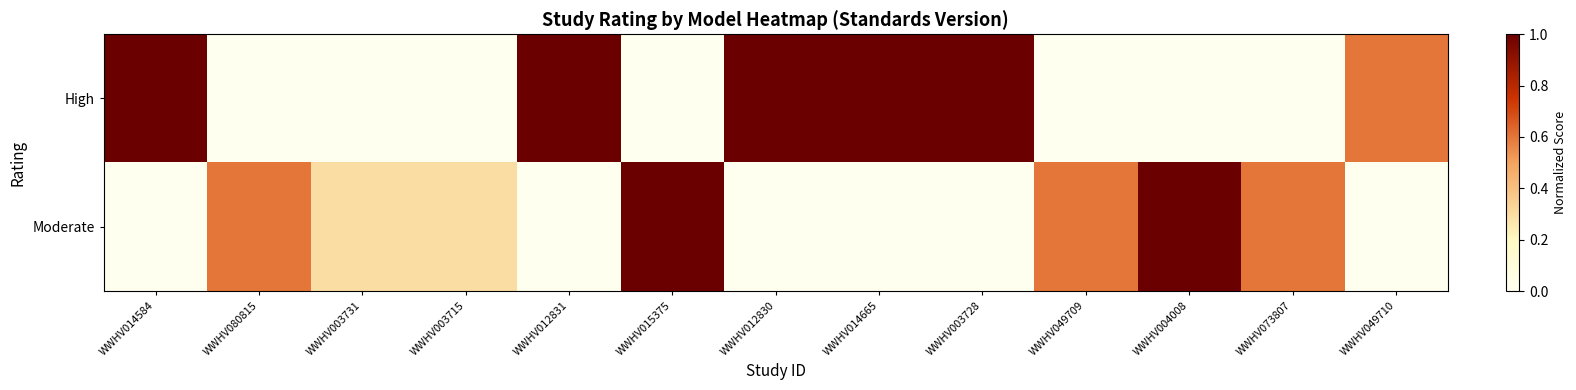

Which series changed the most between WWHV014584 and WWHV004008?

High